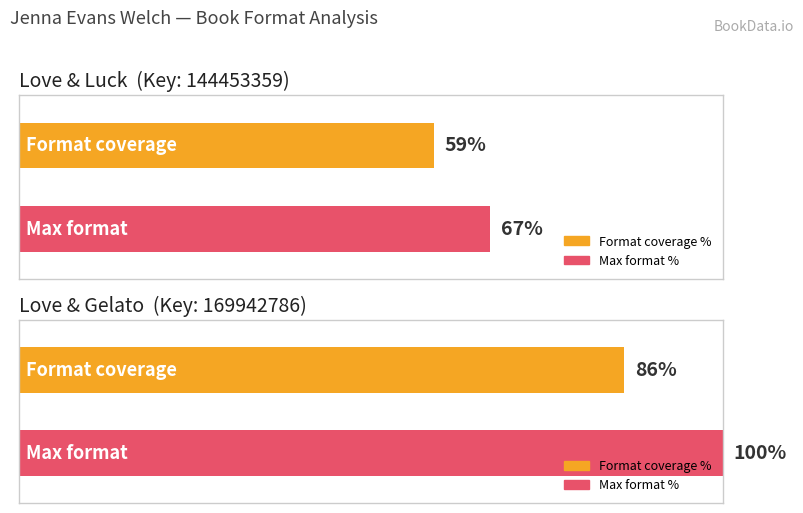

Rank the categories by eBook value from lowest to highest.

Love & Luck, Love & Gelato